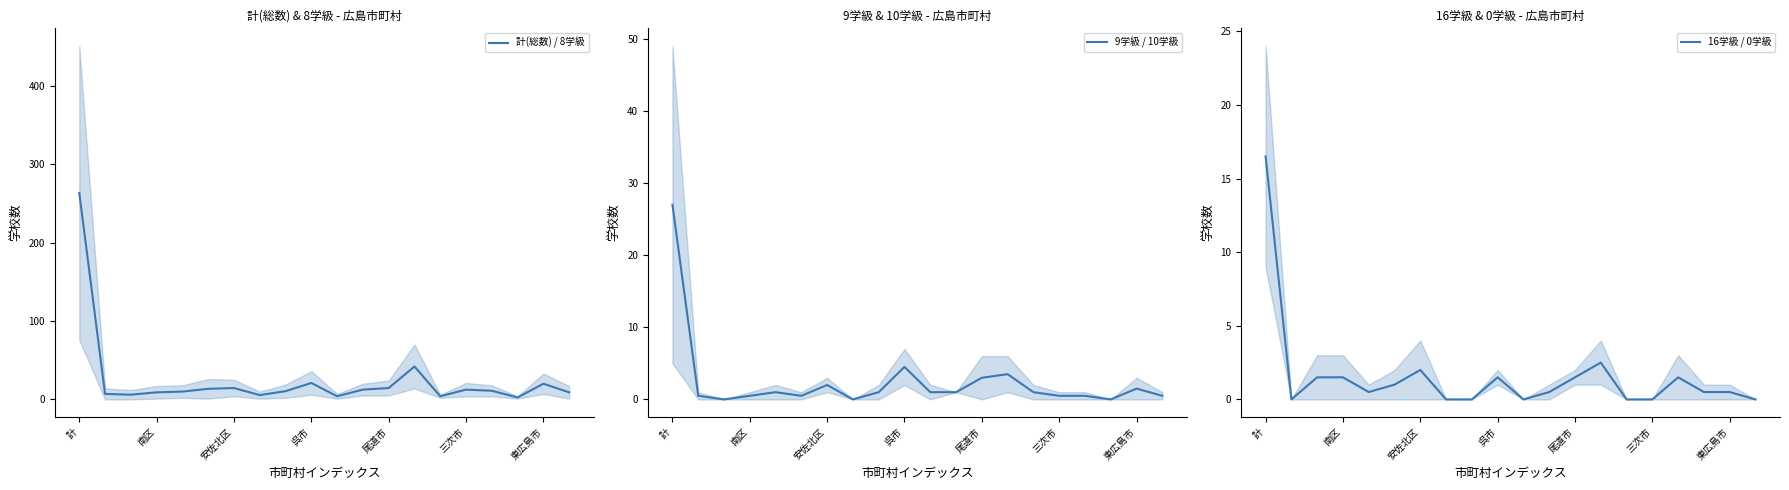

After their last crossing, which series has the higher values: 16学級 / 0学級 or 9学級 / 10学級?

9学級 / 10学級